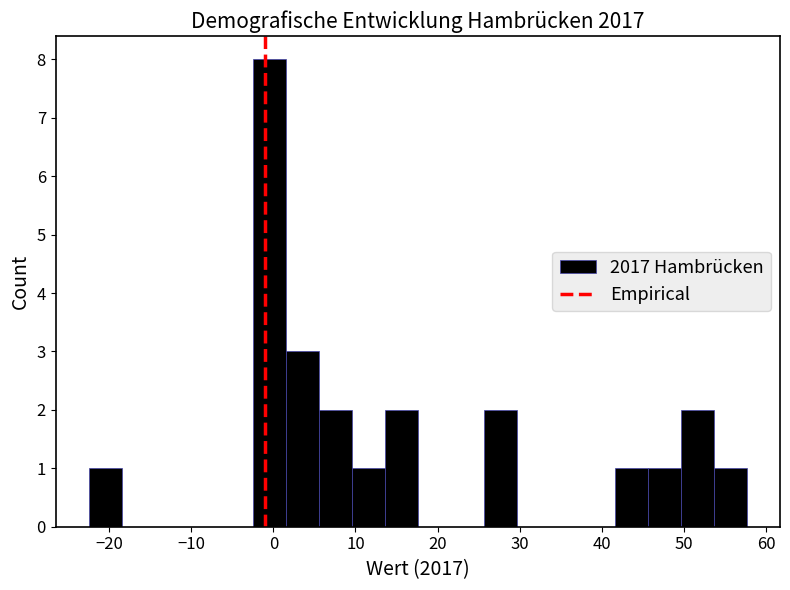

How tall is the bar that spans 54 to 58 on the x-axis? Neither the bar edges nor the heights are printed on the chart, so give them approximately, as read against the axes.

1